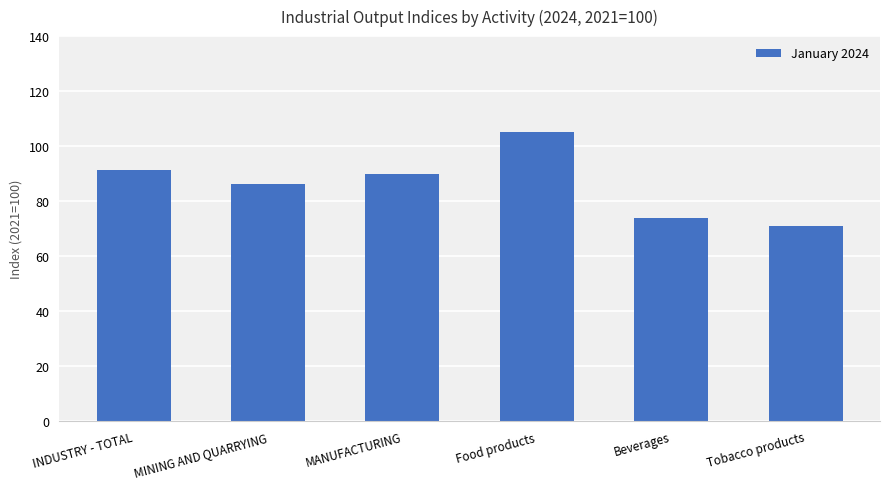

What is the sum of the values at INDUSTRY - TOTAL and Beverages?

165.2